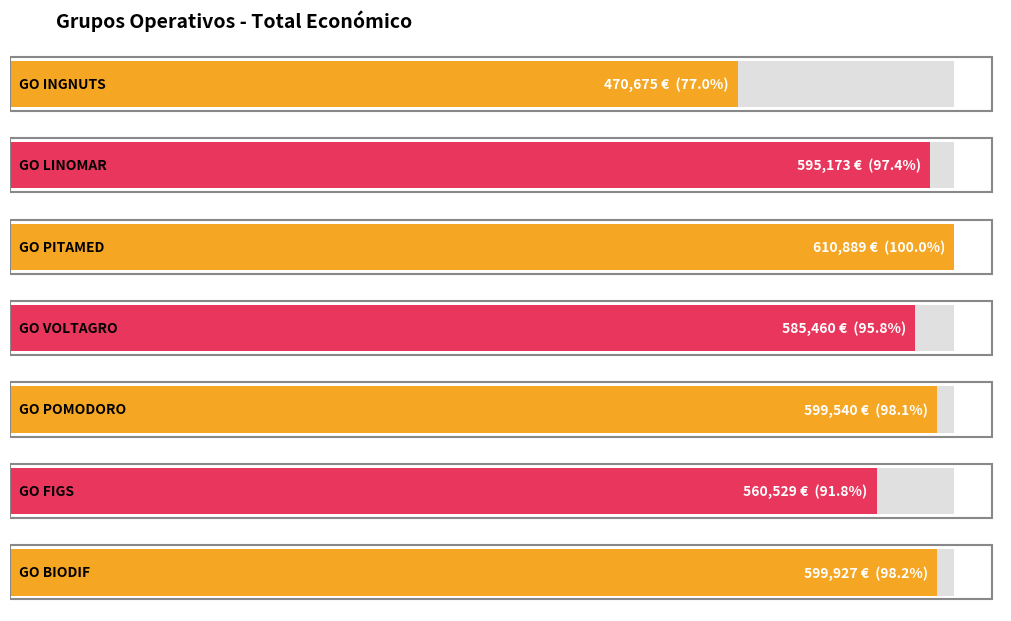

Reading right to left, extract all data points from this chart.

599927	560529	599540	585460	610889	595173	470675